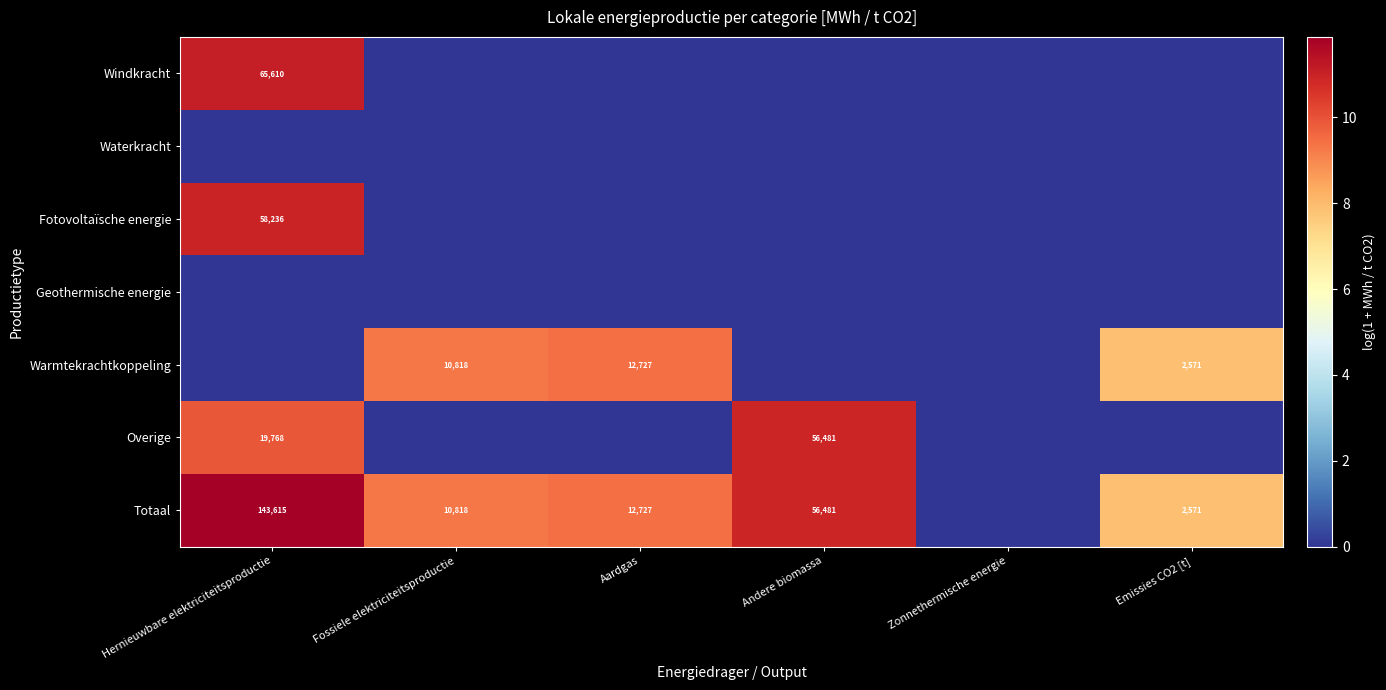

Rank the series at Fossiele elektriciteitsproductie from highest to lowest value.

Warmtekrachtkoppeling, Totaal, Windkracht, Waterkracht, Fotovoltaïsche energie, Geothermische energie, Overige